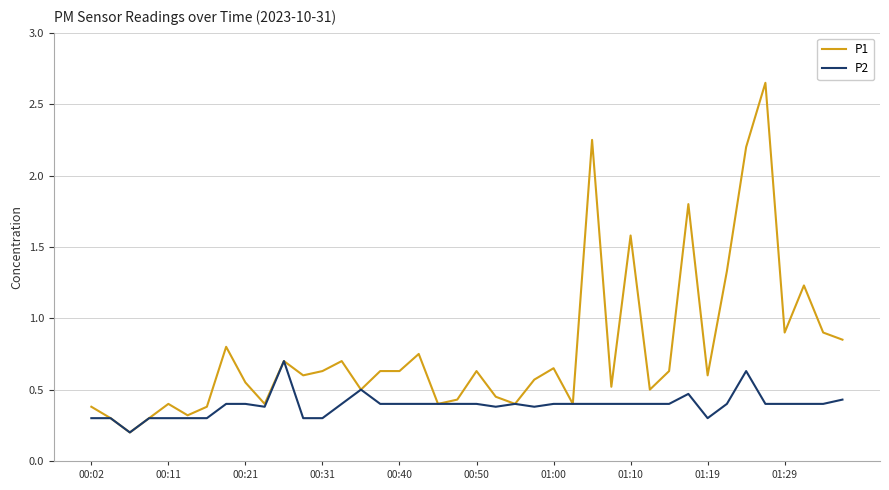

Rank the series by their maximum value, from lowest to highest.

P2, P1